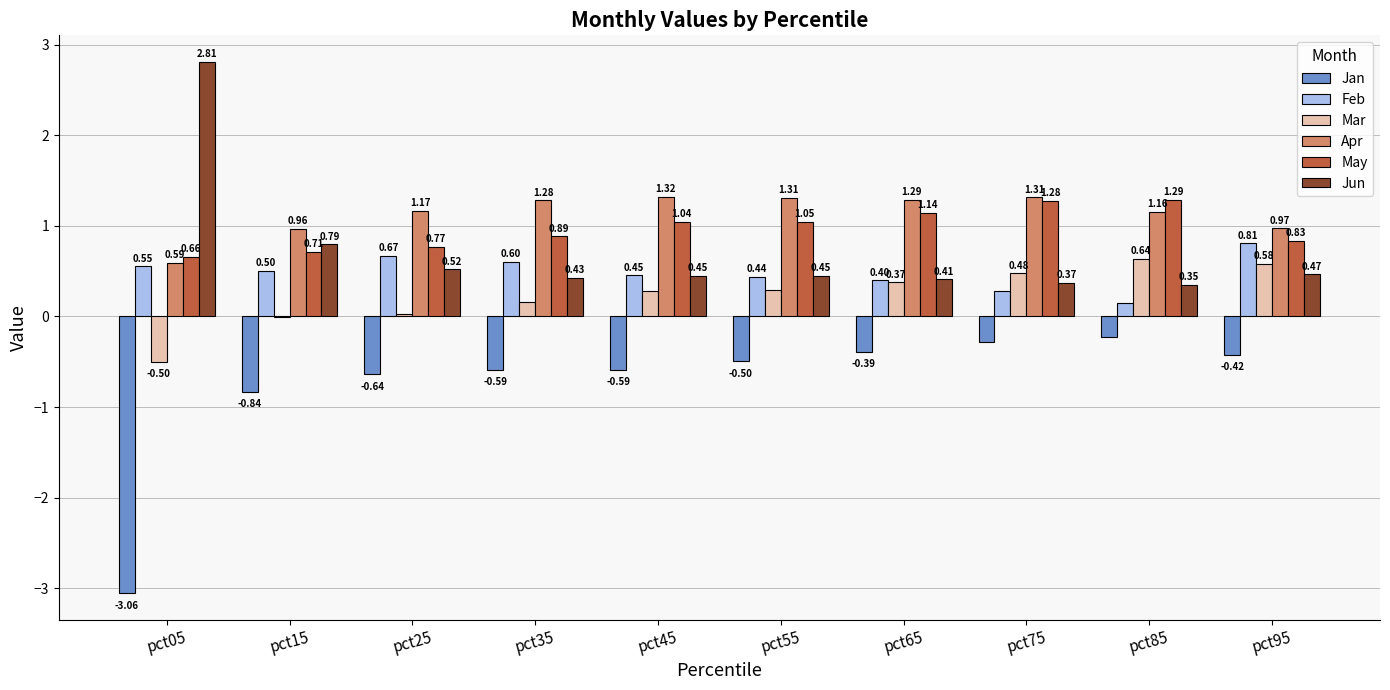

What is the sum of all Jan values?

-7.5